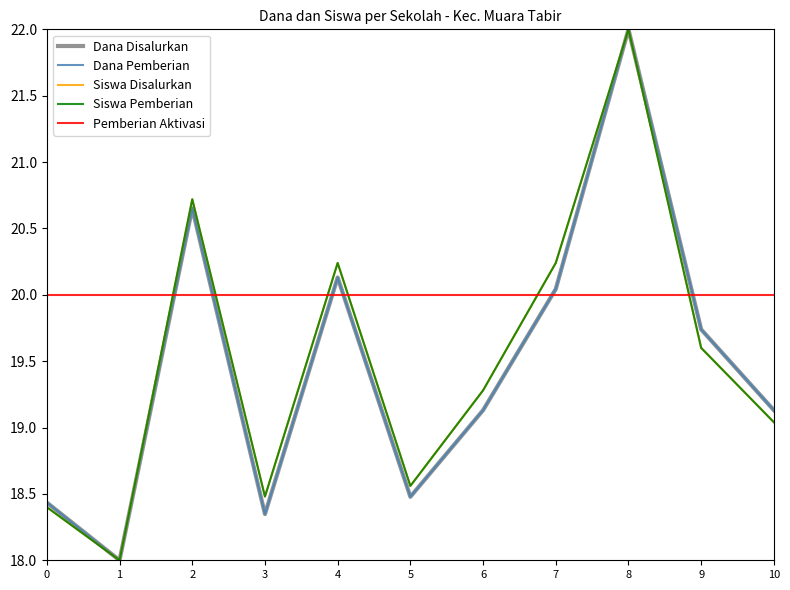

Between 6 and 9, which series saw the biggest shift?

Dana Disalurkan